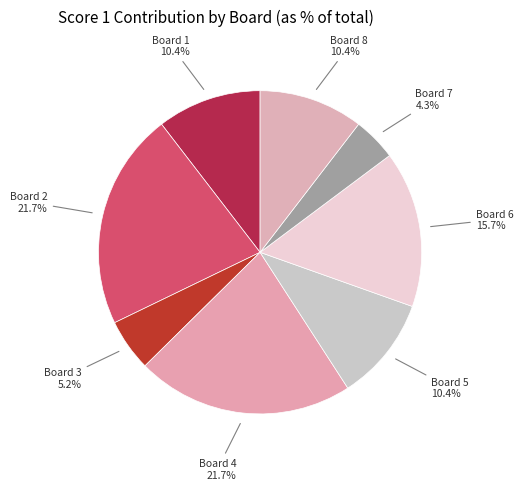

To the nearest percent, what portion does Board 1 represent?

10%